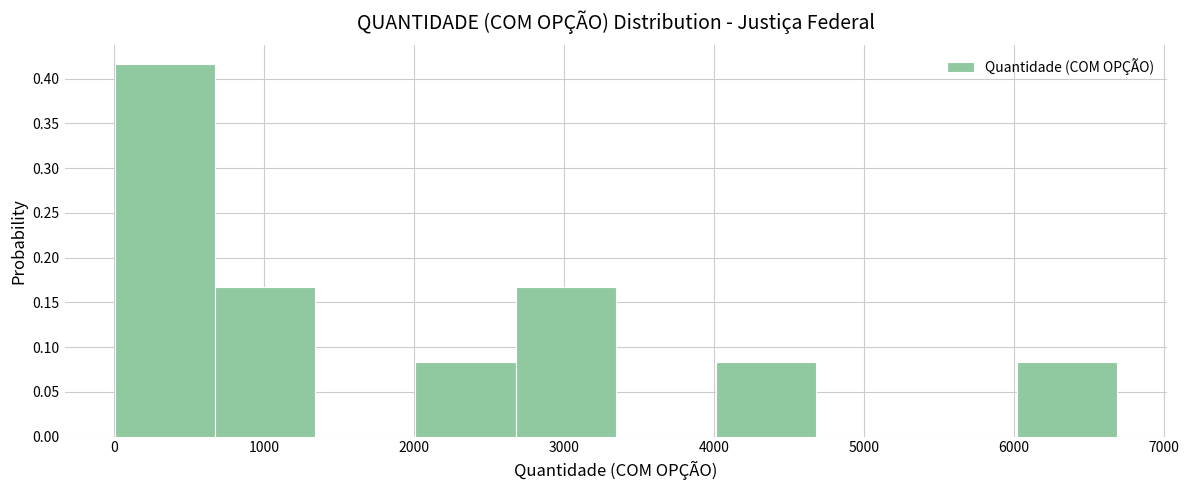

What is the height of the bar covering 4000 to 4700 on the x-axis? Neither the bar edges nor the heights are printed on the chart, so give them approximately, as read against the axes.

0.085